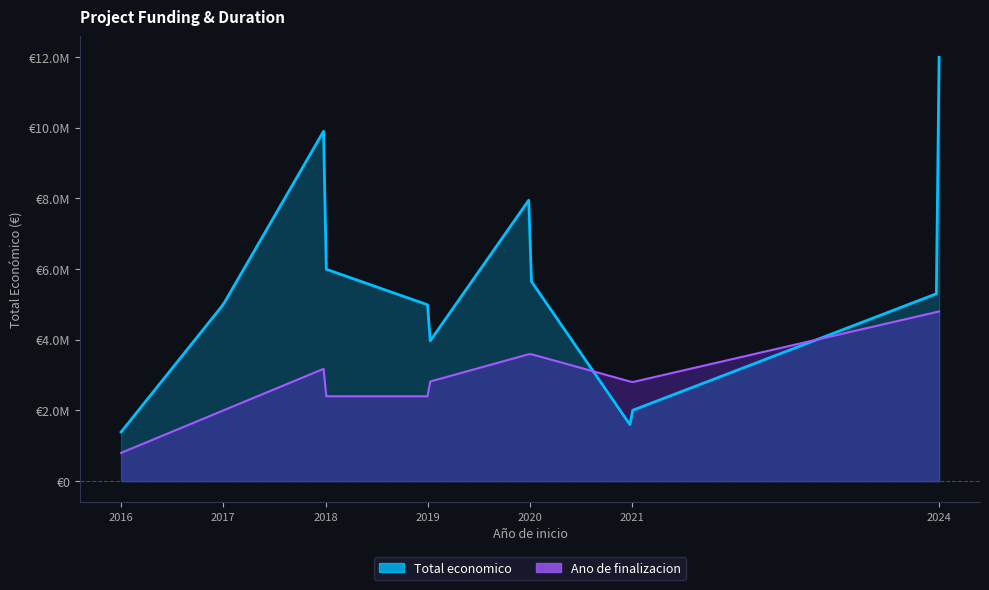

Rank the series at 2020 from highest to lowest value.

Total economico, Ano de finalizacion